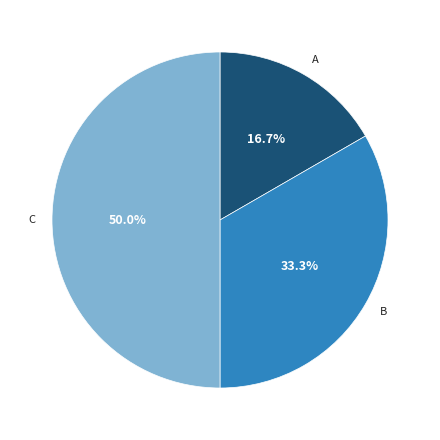

Rank the categories by value from highest to lowest.

C, B, A